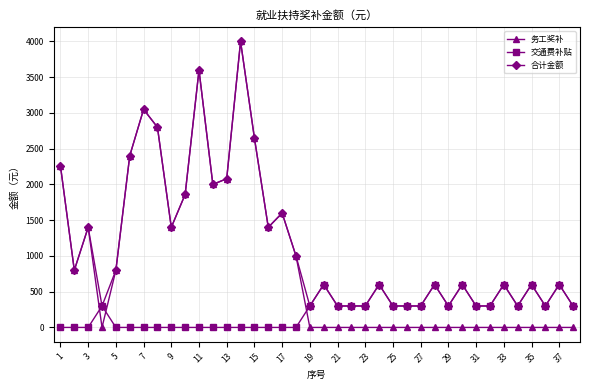

Which series has the largest range (max minus min)?

务工奖补